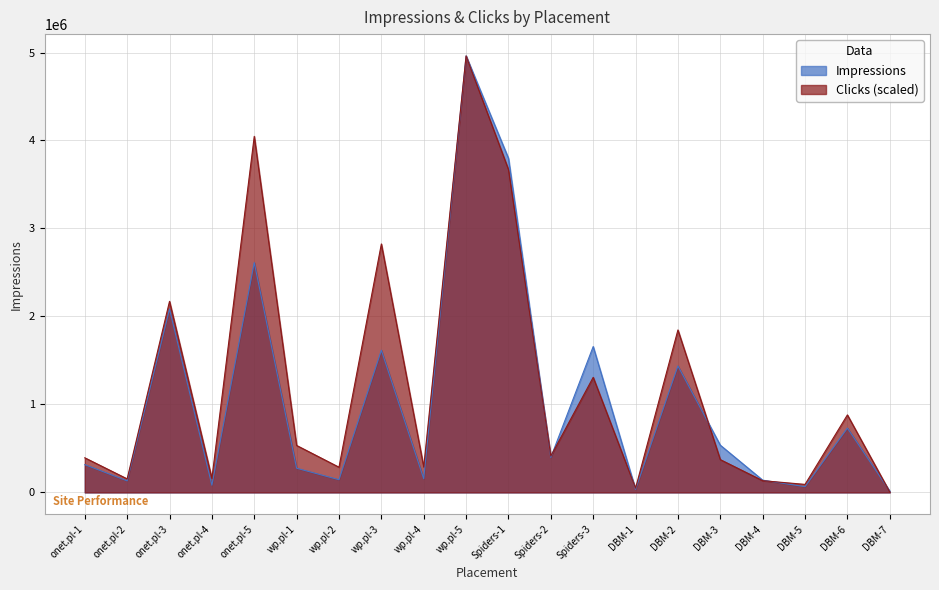

The value of Impressions at wp.pl-3 is 2738253.4. True or false?

False